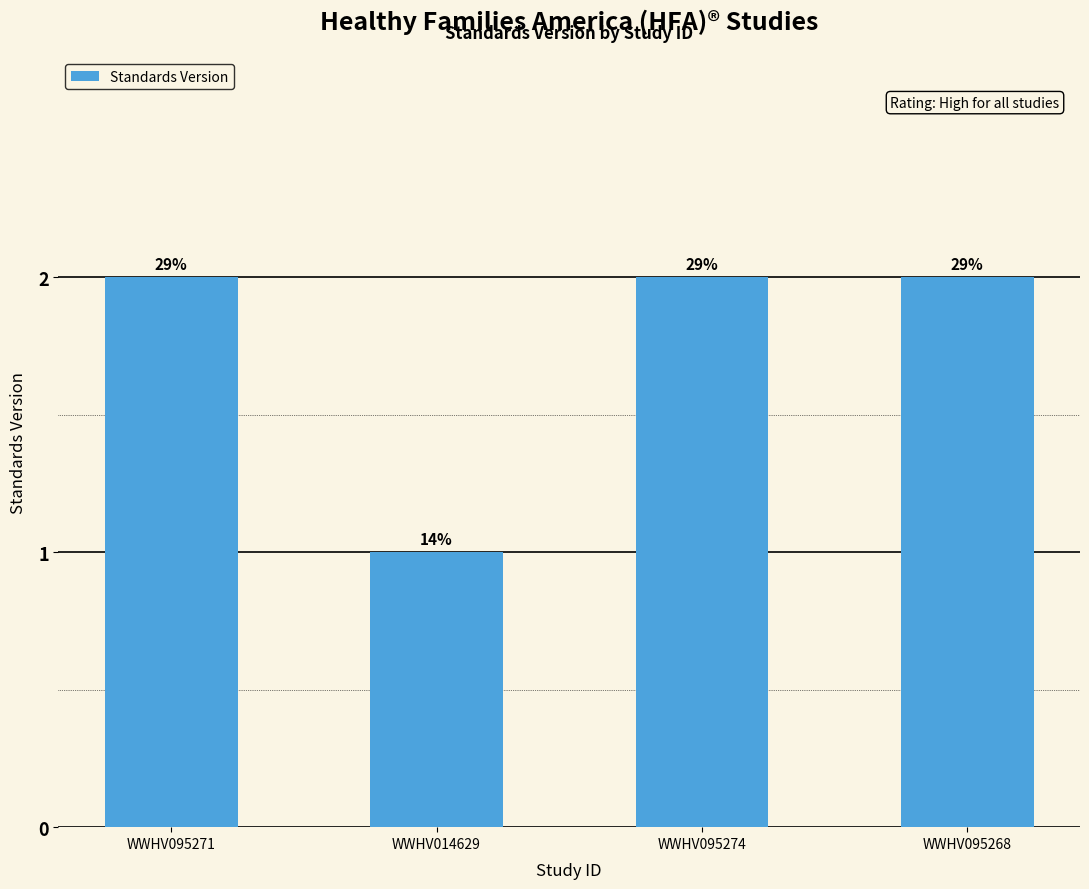

Reading right to left, list all the values displayed in this chart.

2	2	1	2